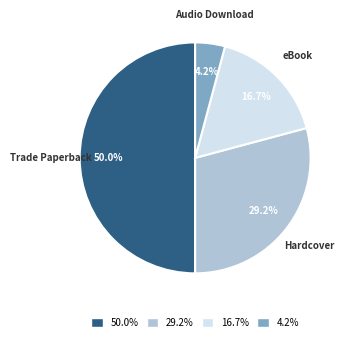

Between 4.2% and 50.0%, which is larger?

50.0%